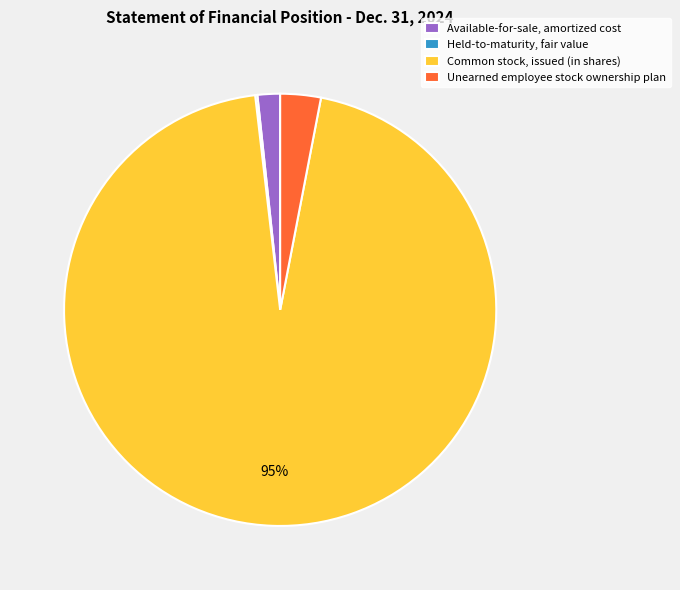

To the nearest percent, what portion does Unearned employee stock ownership plan represent?

3%